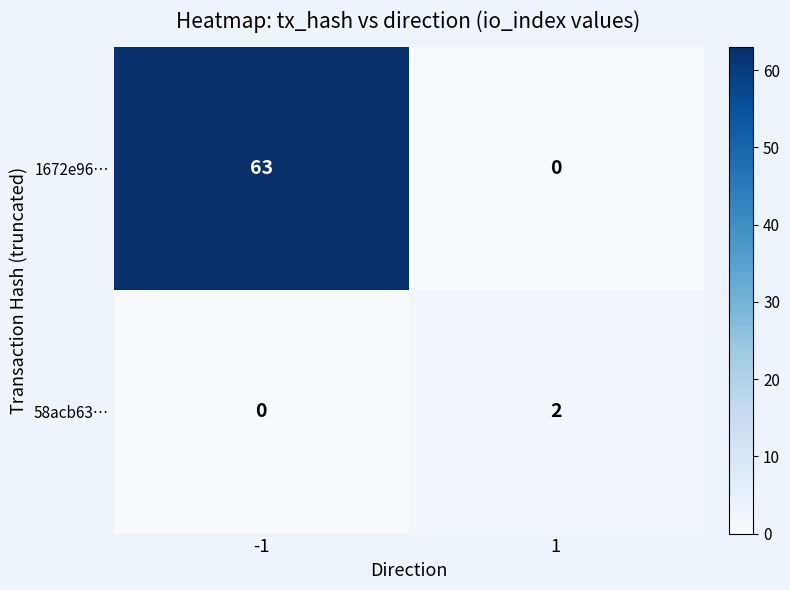

What is the total value across all series at -1?

63